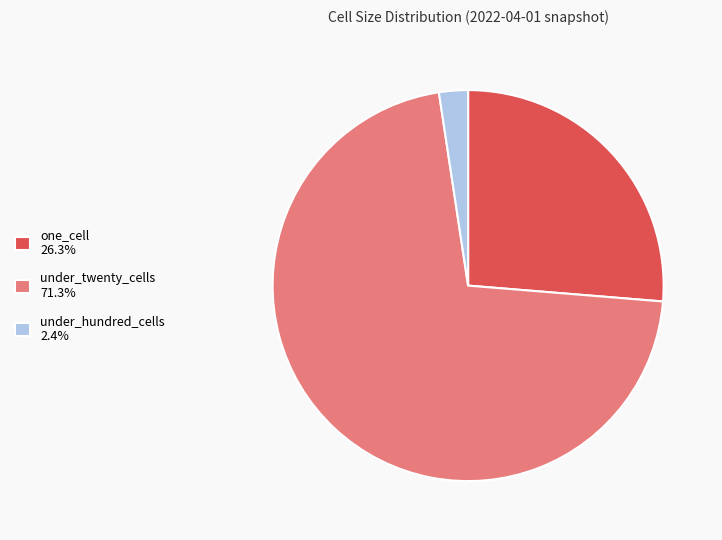

Does one_cell 26.3% account for over 50% of the chart?

No